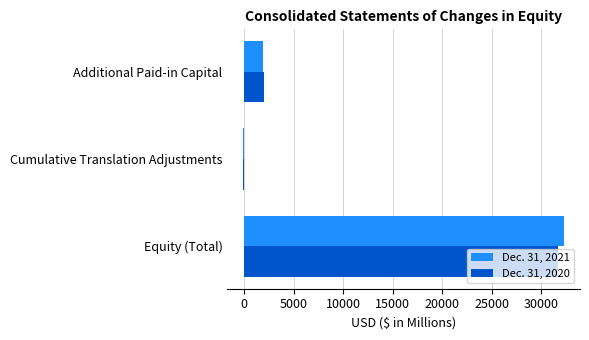

The value of Dec. 31, 2021 at Equity (Total) is 32307. True or false?

True